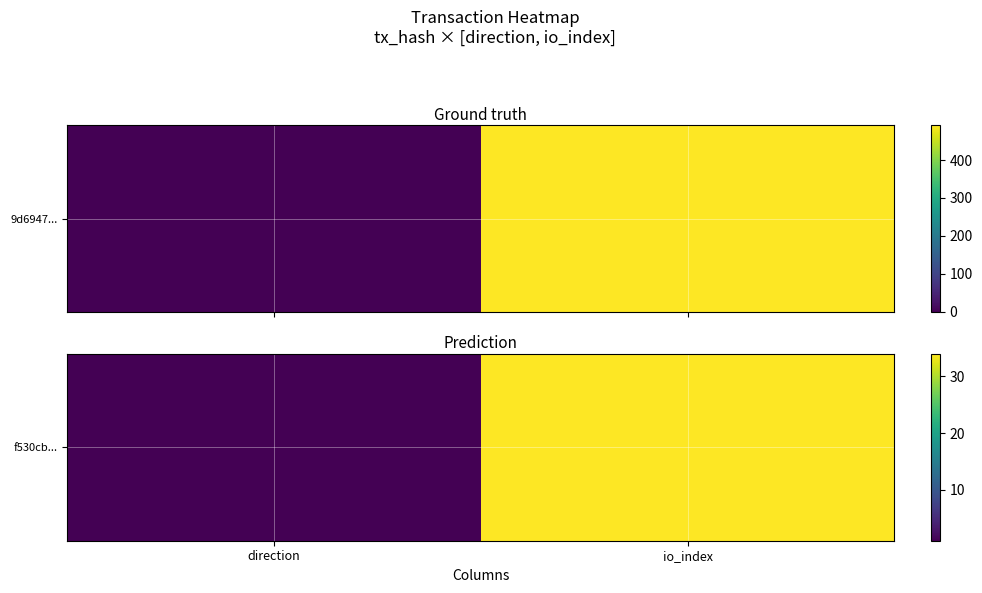

True or false: the data shows 34 at io_index.

True